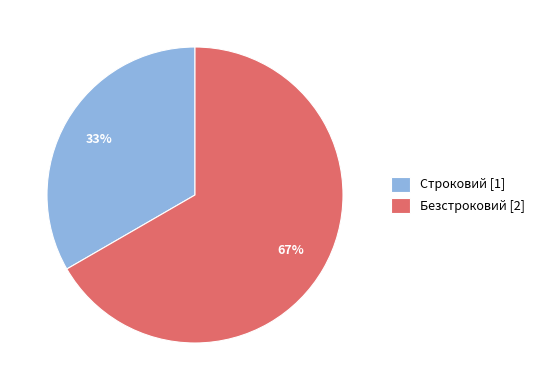

Count the number of slices in the pie.

2